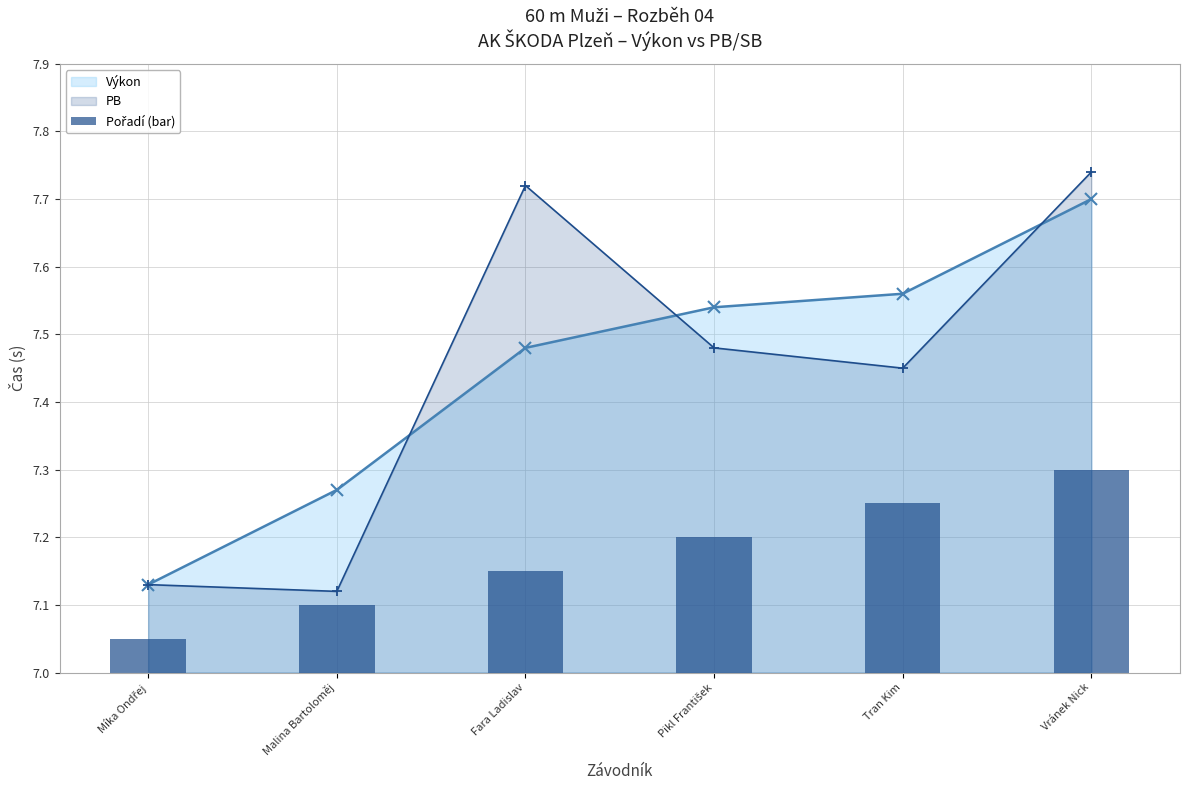

What position from the right is Malina Bartoloměj?

5